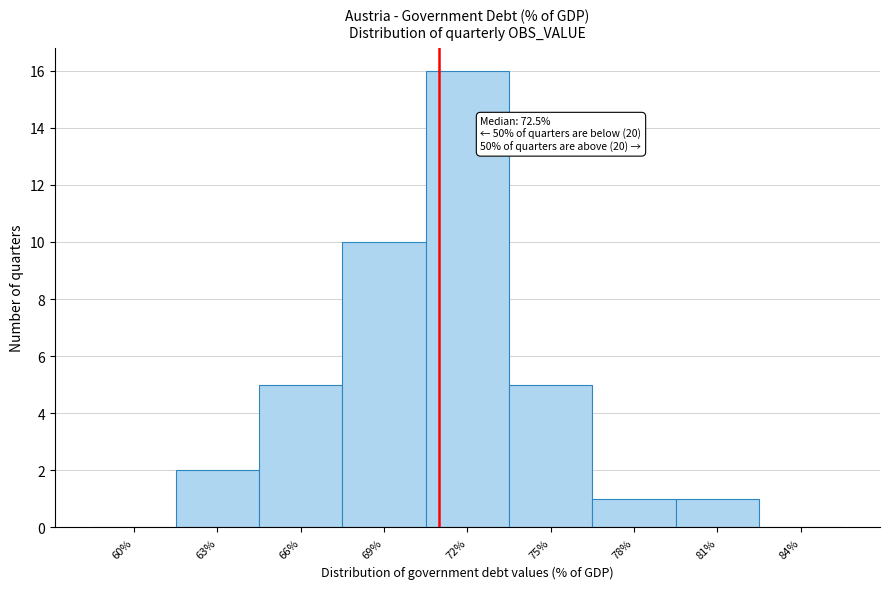

Reading right to left, what are all the values shown in this chart?

84%=0	81%=1	78%=1	75%=5	72%=16	69%=10	66%=5	63%=2	60%=0